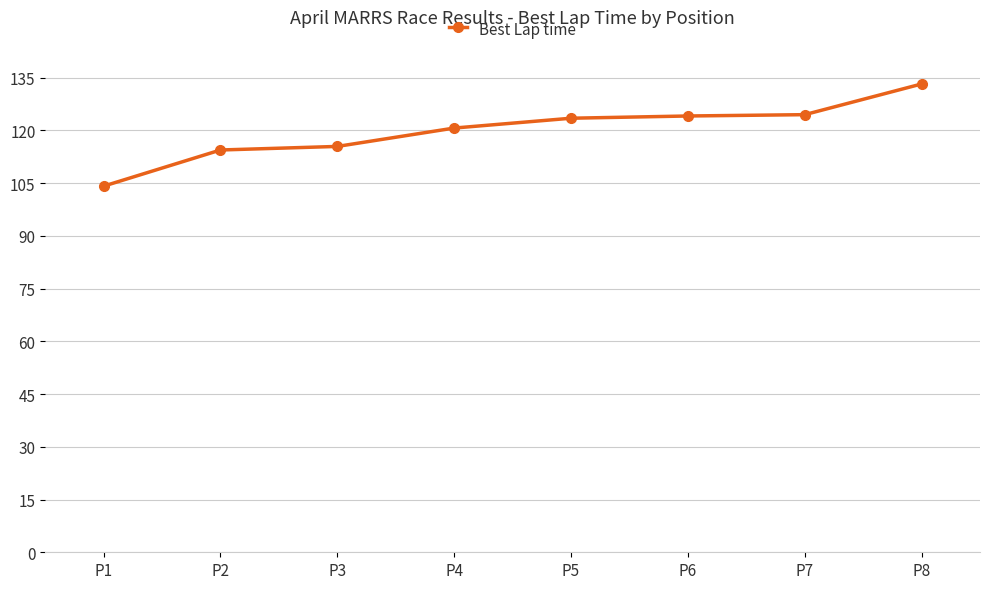

What is the ratio of the value at P7 to the value at P6?

1.0